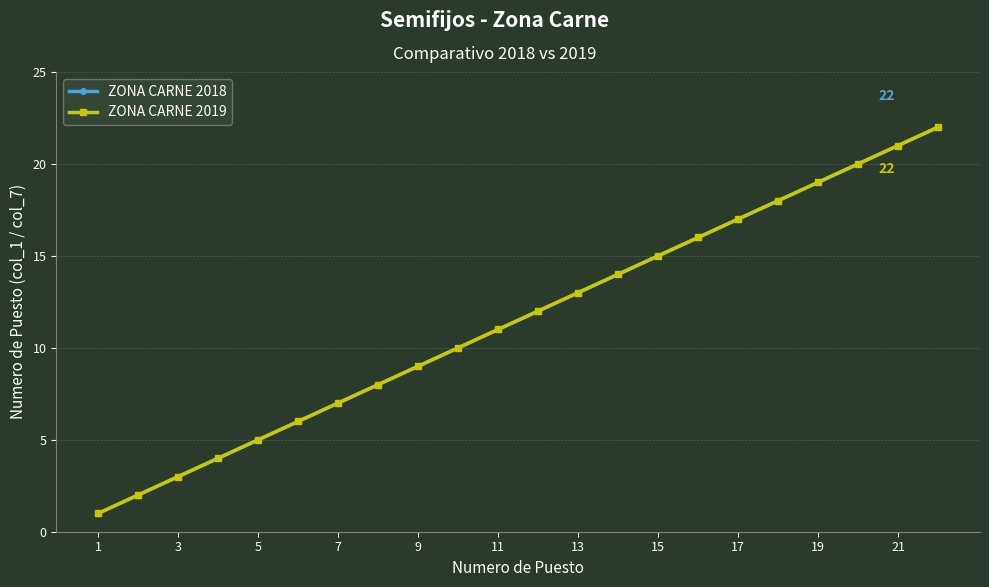

Which series has the widest spread of values?

ZONA CARNE 2018